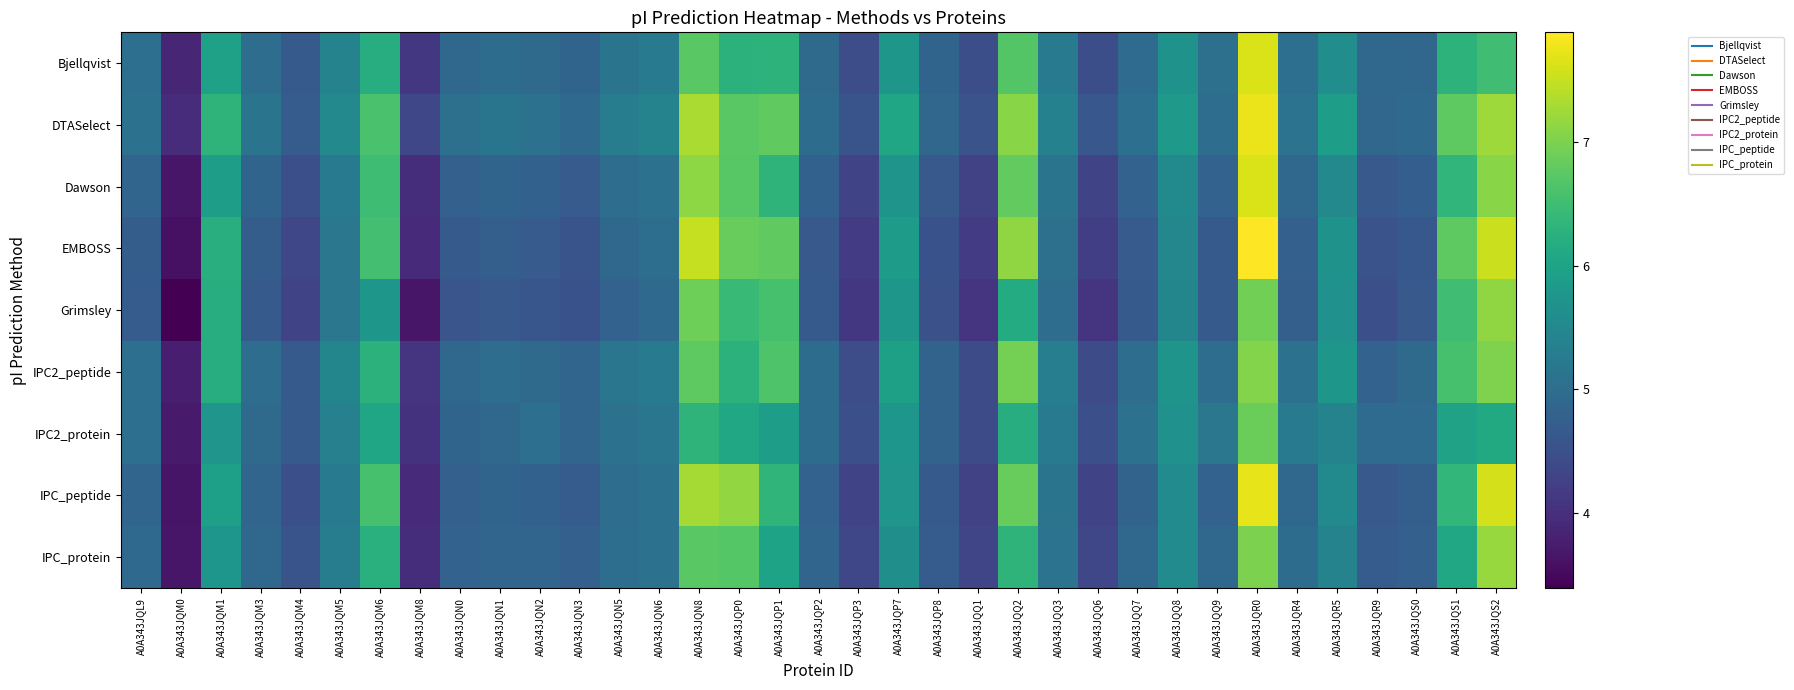

At which category is the sum across all series the highest?

A0A343JQR0